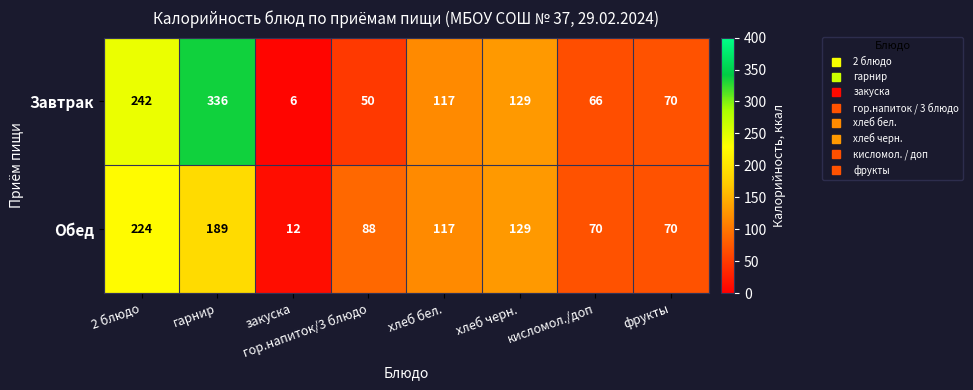

List the series in order of their peak value, highest first.

Завтрак, Обед